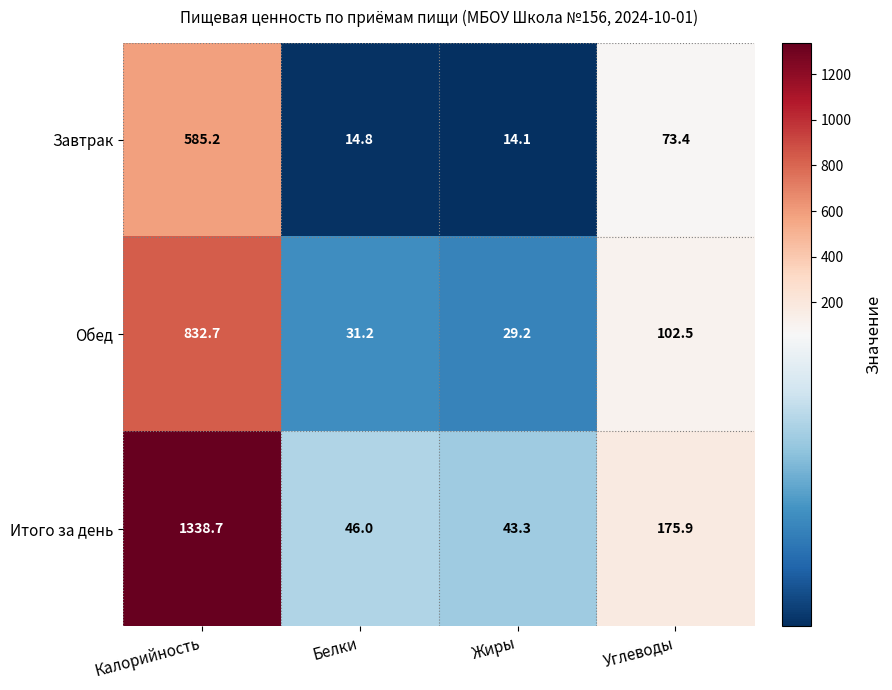

Reading left to right, list all the values displayed in this chart.

Завтрак: Калорийность=585.2	Белки=14.8	Жиры=14.1	Углеводы=73.4
Обед: Калорийность=832.7	Белки=31.2	Жиры=29.2	Углеводы=102.5
Итого за день: Калорийность=1338.7	Белки=46.0	Жиры=43.3	Углеводы=175.9